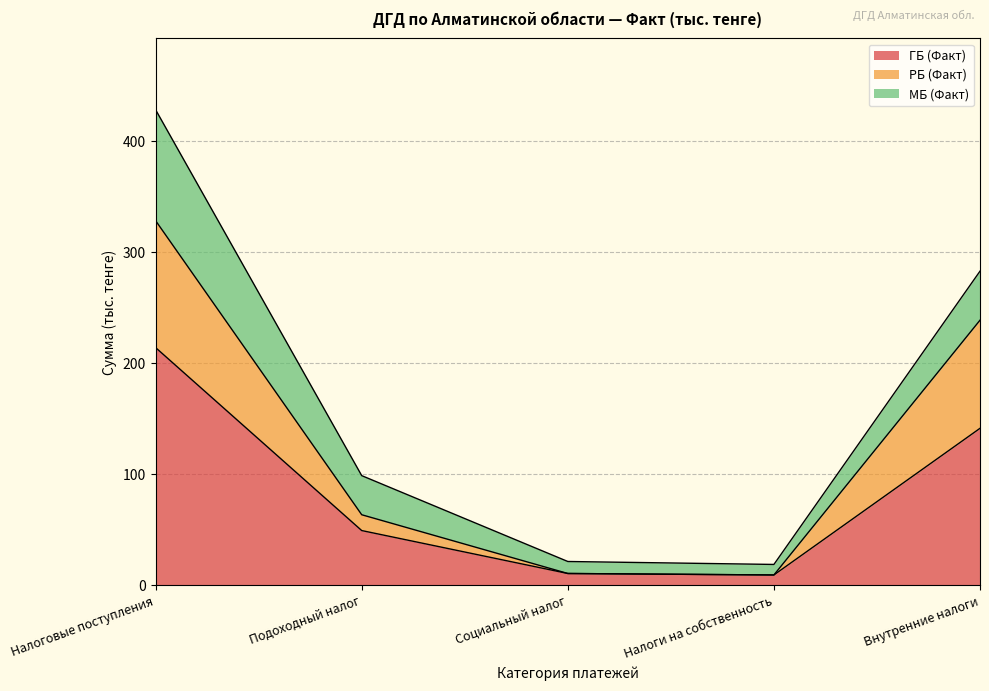

Which category has the lowest value in the РБ (Факт) series?

Налоги на собственность